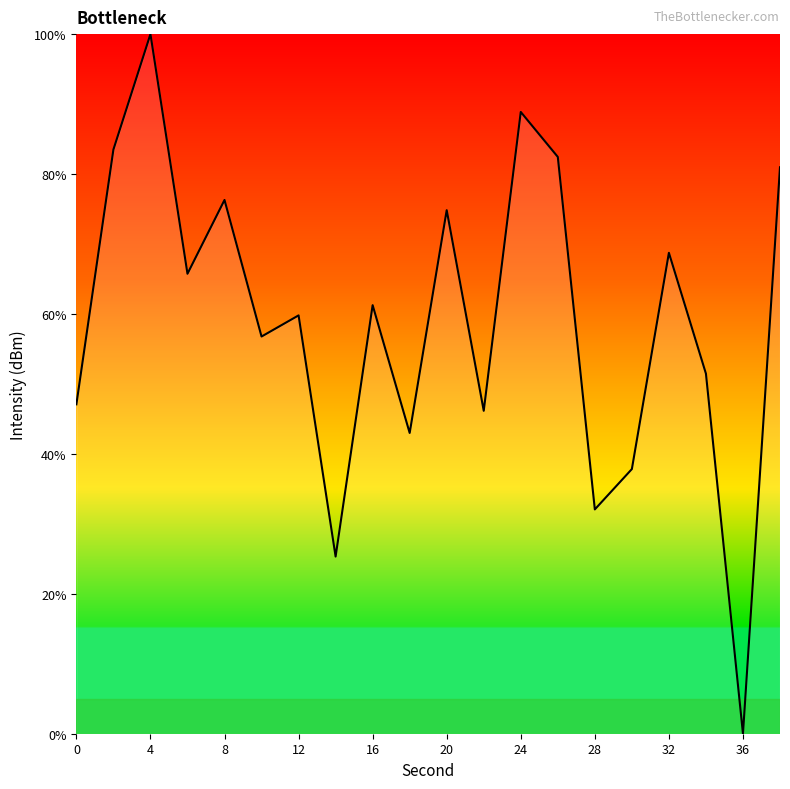

What is the greatest value displayed?

100.0